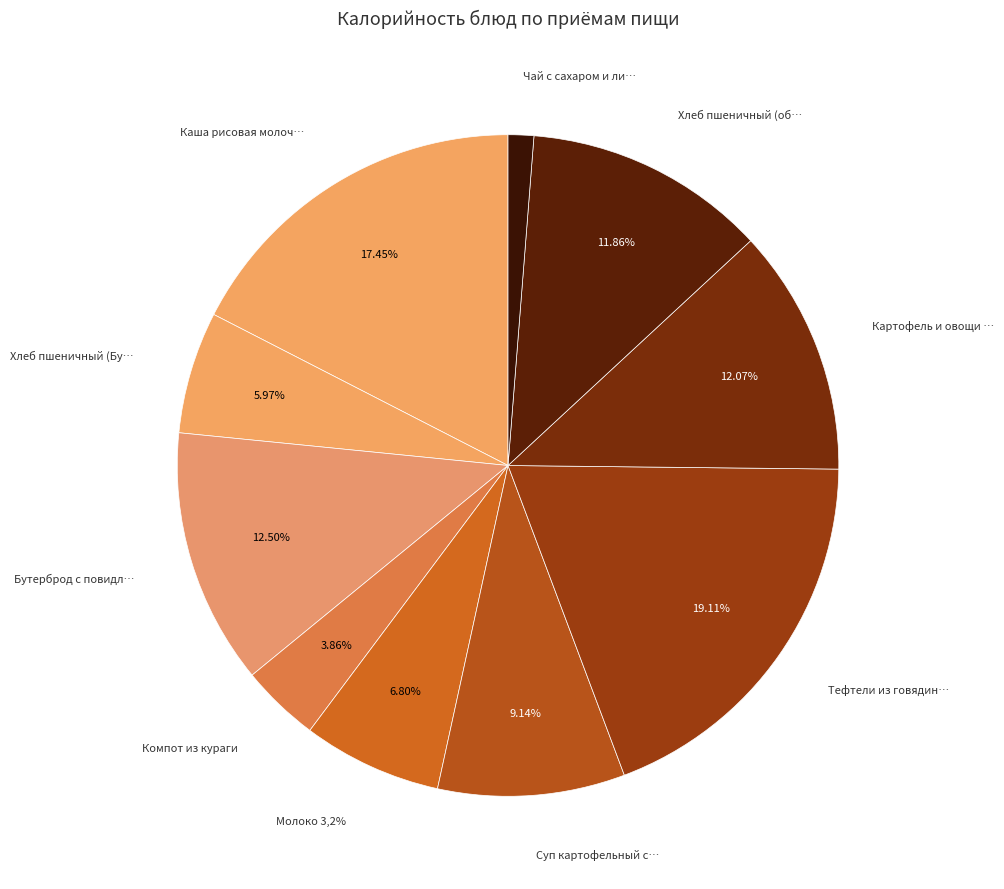

To the nearest percent, what is the combined percentage of Суп картофельный с бобовыми and Компот из кураги?

13%